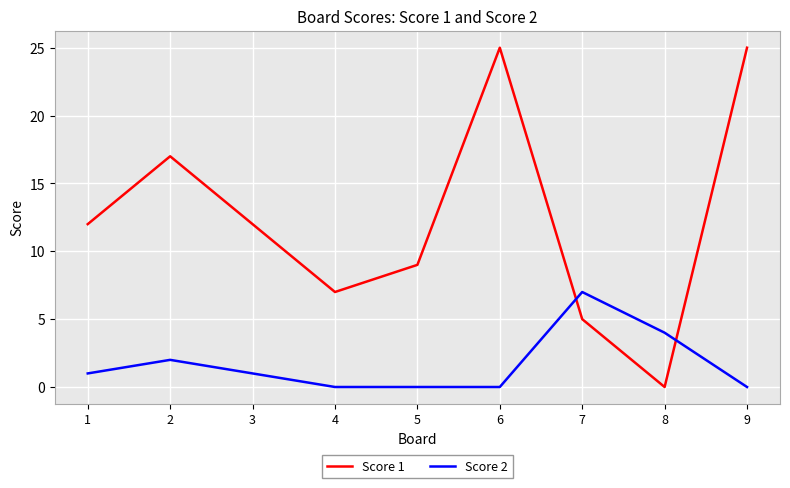

What is the sum of the Score 2 values at 9 and 8?

4